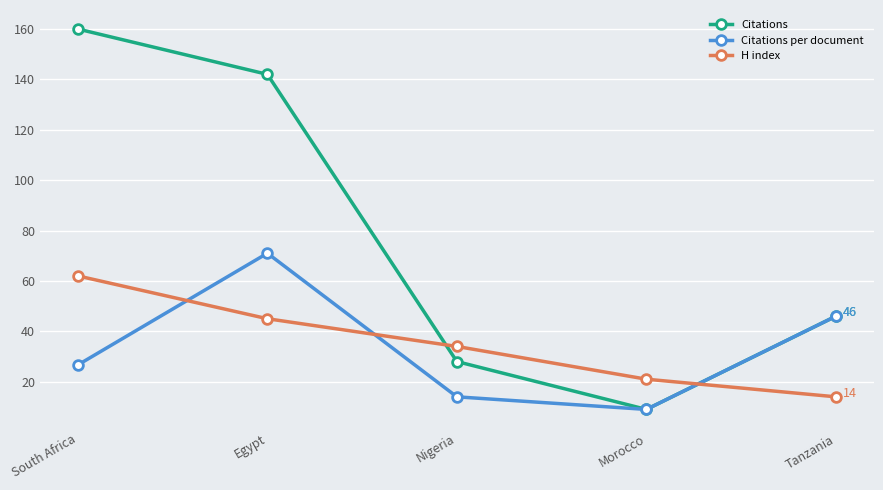

What is the label of the 4th point from the right?

Egypt